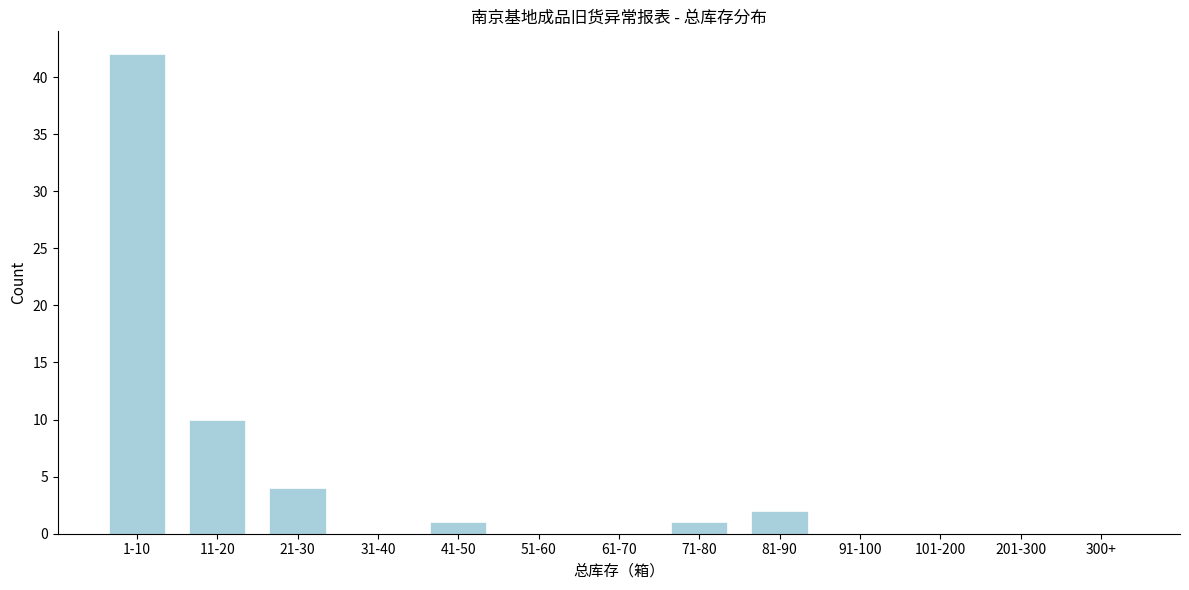

Reading right to left, extract all data points from this chart.

300+=0	201-300=0	101-200=0	91-100=0	81-90=2	71-80=1	61-70=0	51-60=0	41-50=1	31-40=0	21-30=4	11-20=10	1-10=42